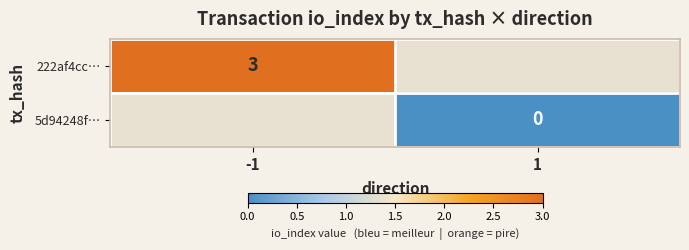

The value of 222af4cc… at -1 is 4. True or false?

False